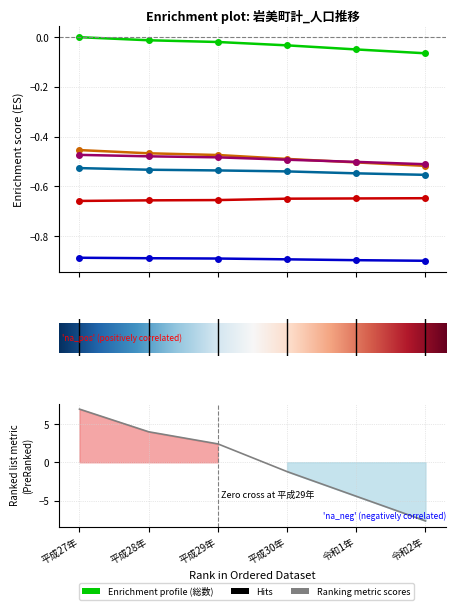

True or false: 男 and 老年人口 cross at least once.

False